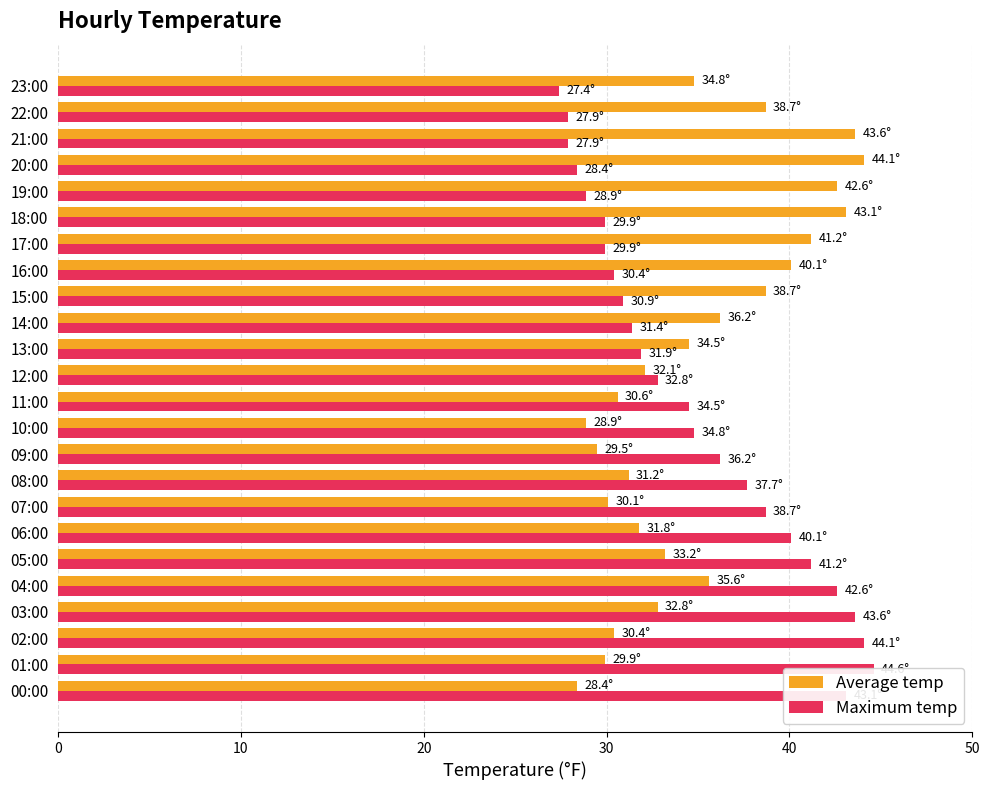

What is the lowest value of the Maximum temp series?

27.4